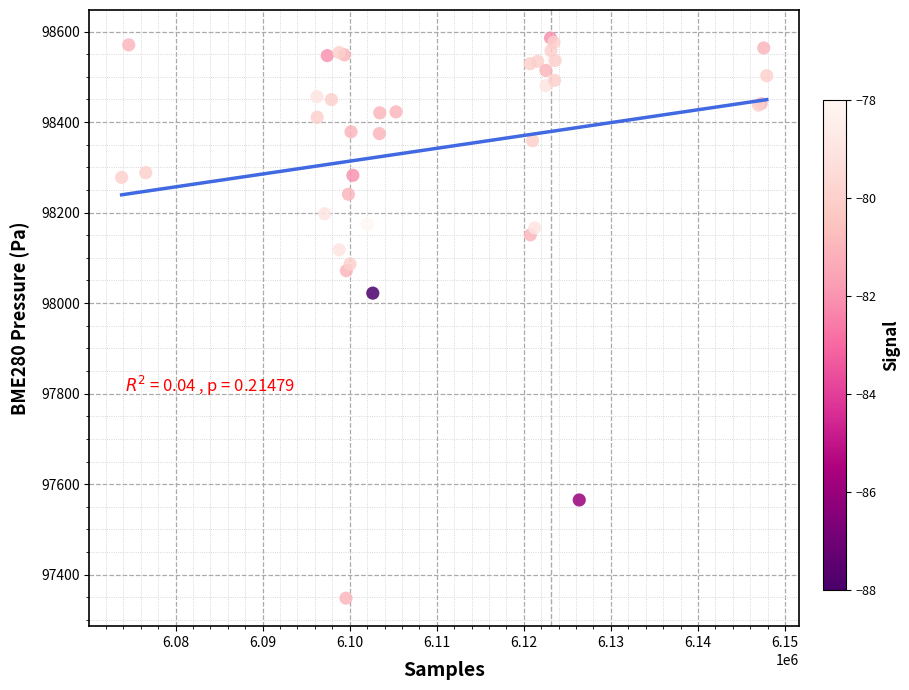

What Y value in the scatter plot is closest to 97966?

98022.0